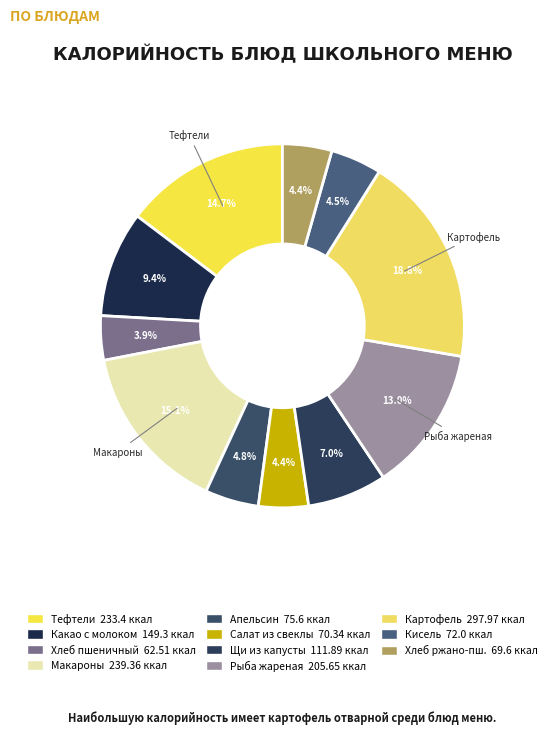

Count the number of slices in the pie.

11